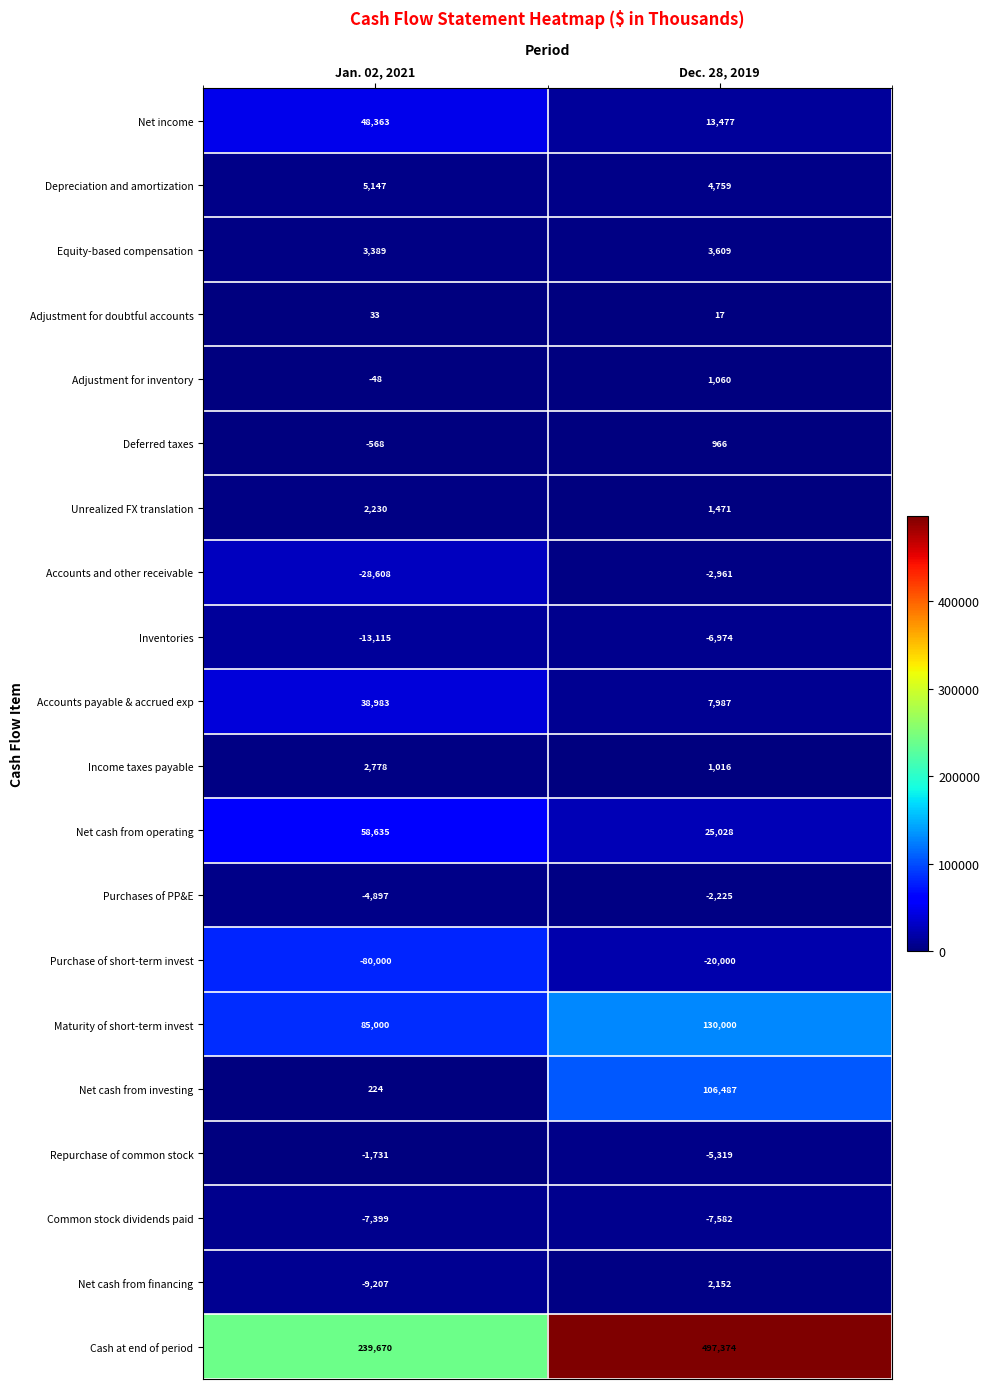

Rank the series at Dec. 28, 2019 from highest to lowest value.

Cash at end of period, Maturity of short-term invest, Net cash from investing, Net cash from operating, Net income, Accounts payable & accrued exp, Depreciation and amortization, Equity-based compensation, Net cash from financing, Unrealized FX translation, Adjustment for inventory, Income taxes payable, Deferred taxes, Adjustment for doubtful accounts, Purchases of PP&E, Accounts and other receivable, Repurchase of common stock, Inventories, Common stock dividends paid, Purchase of short-term invest